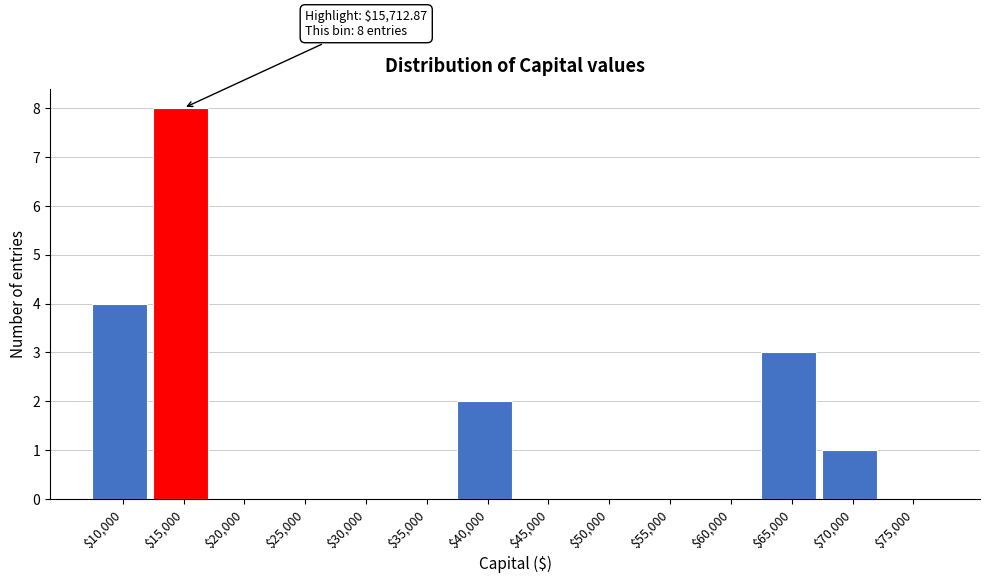

What is the greatest value displayed?

8